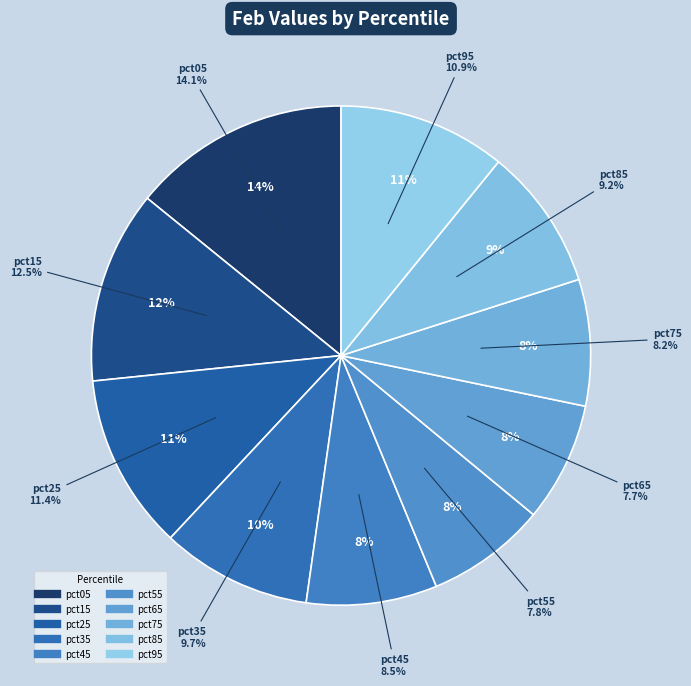

Count the number of slices in the pie.

10